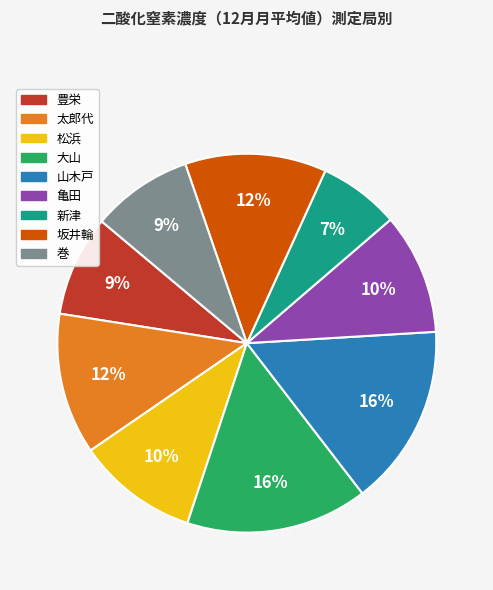

How many slices are in this pie chart?

9